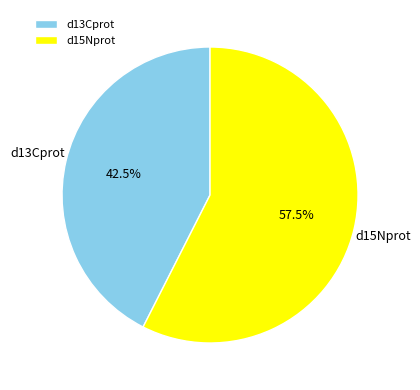

What is the total percentage of d15Nprot and d13Cprot?

100.0%